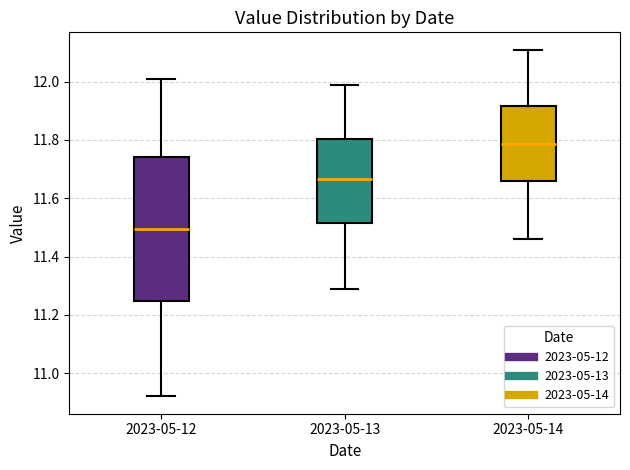

Reading left to right, read every box against the y-axis: the position of its median line, the range the box covers, and the ends of its whiskers. The values are not printed on the chart, so give them approximately, as read against the axis.

2023-05-12: median 11.50, box 11.24 to 11.74, whiskers 10.92 to 12.02
2023-05-13: median 11.66, box 11.52 to 11.80, whiskers 11.30 to 12.00
2023-05-14: median 11.78, box 11.66 to 11.92, whiskers 11.46 to 12.12